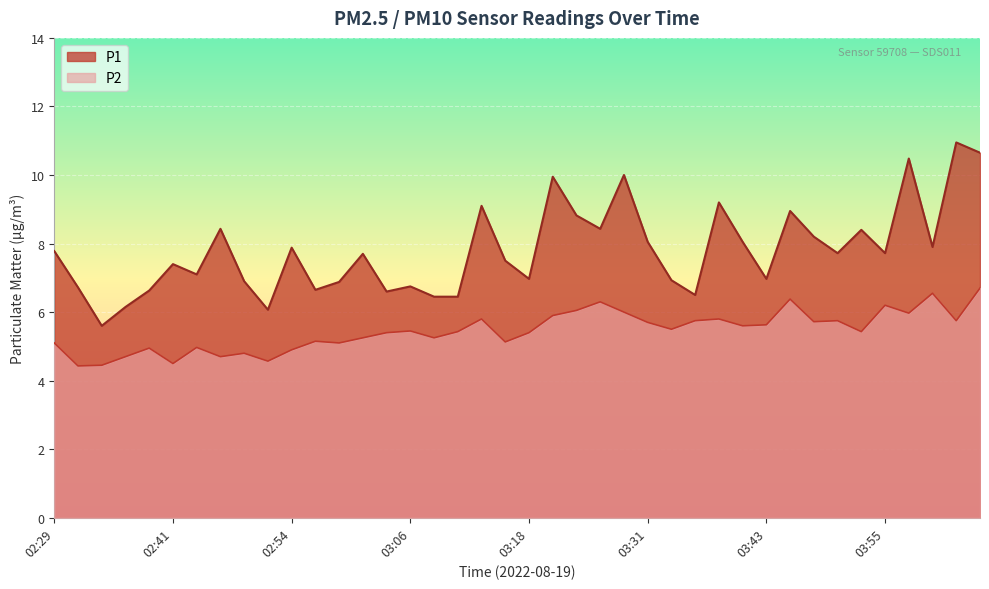

At how many categories does at least one series exceed 6?

39